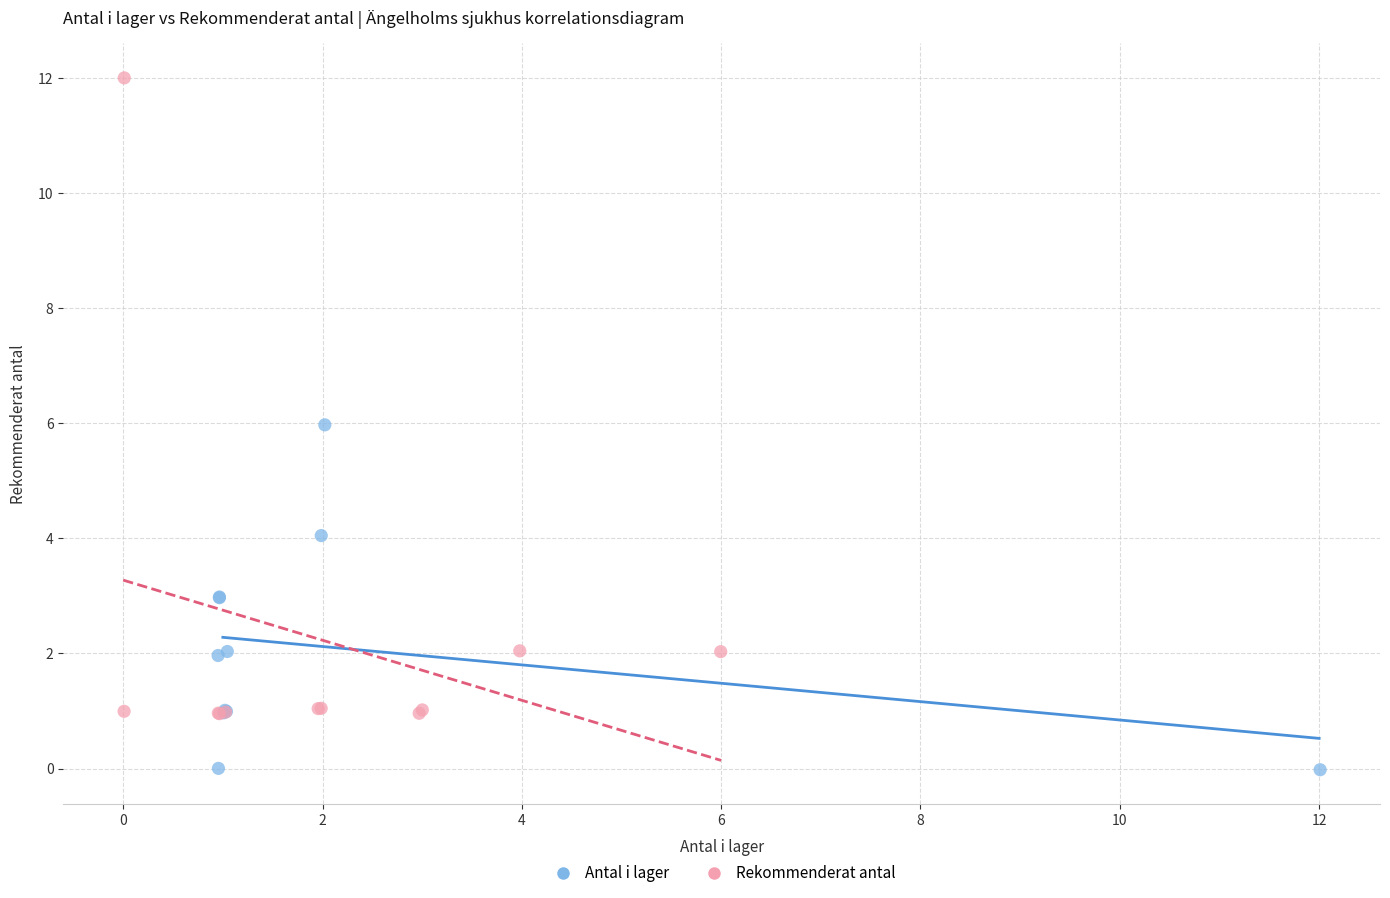

Which series contains the highest Y value?

Rekommenderat antal